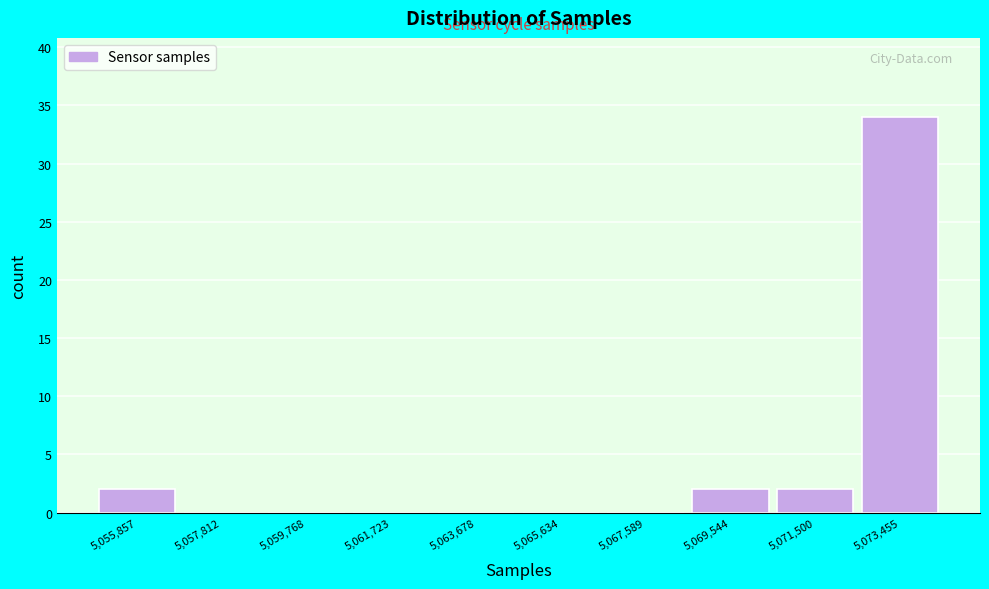

What is the height of the bar covering 5070600 to 5072400 on the x-axis? Neither the bar edges nor the heights are printed on the chart, so give them approximately, as read against the axes.

2